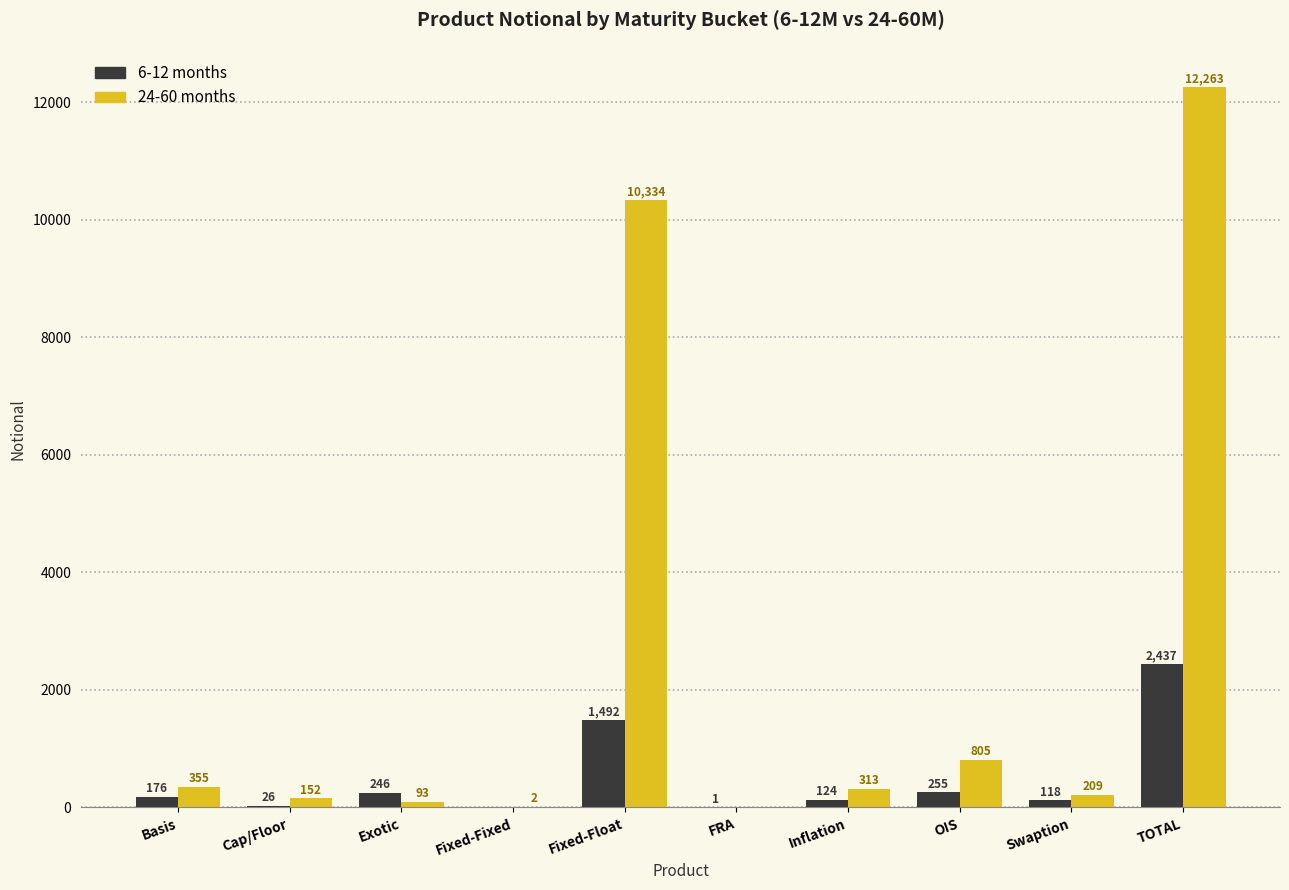

What is the greatest value displayed?

12263